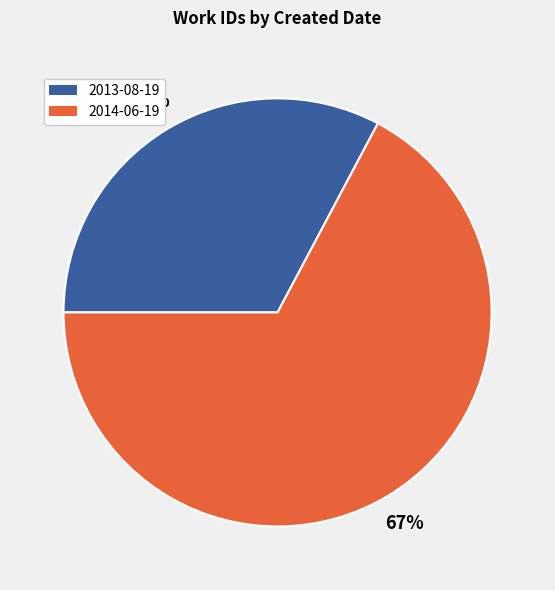

Count the number of slices in the pie.

2